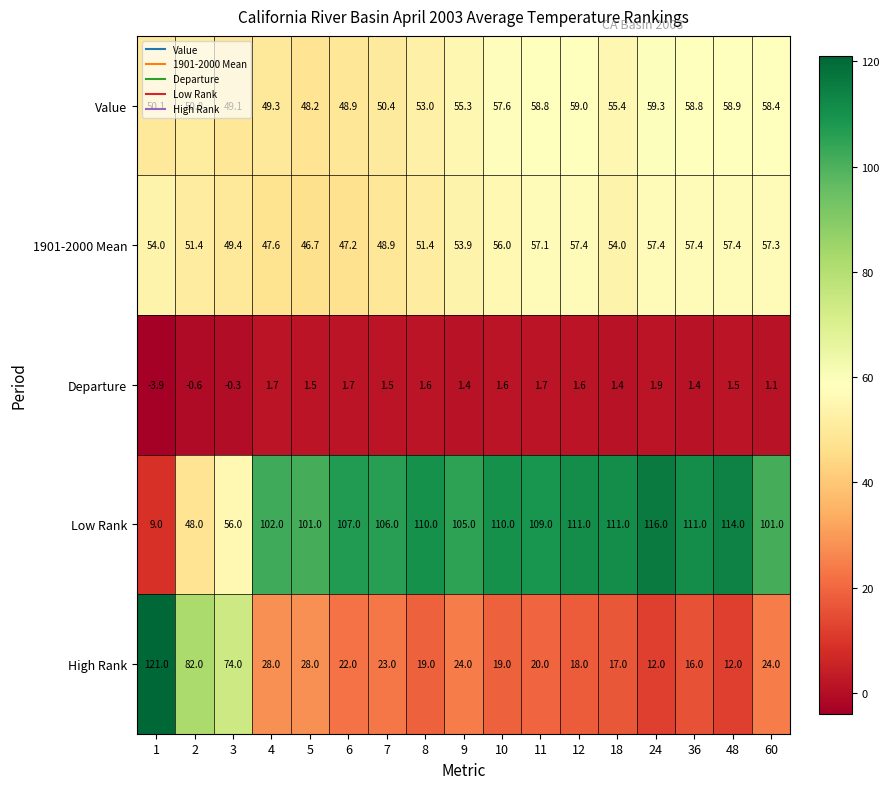

Where is High Rank nearest to the value 66?

3